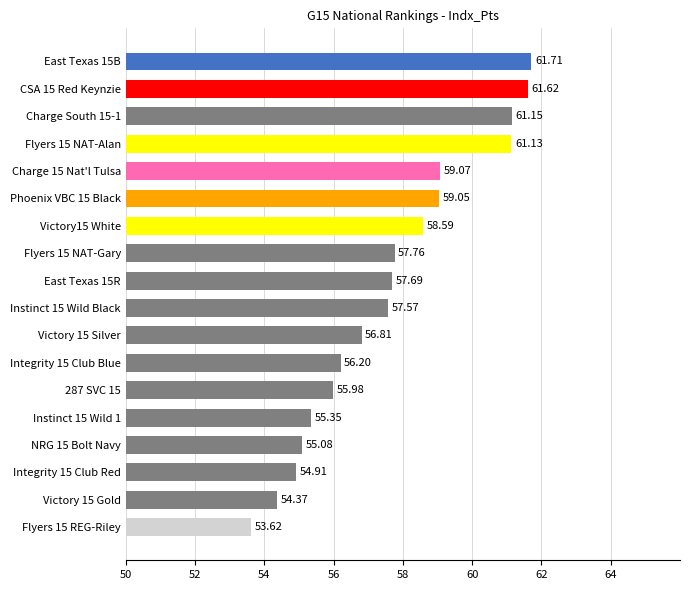

What is the change in value from Instinct 15 Wild 1 to Victory 15 Silver?

+1.5